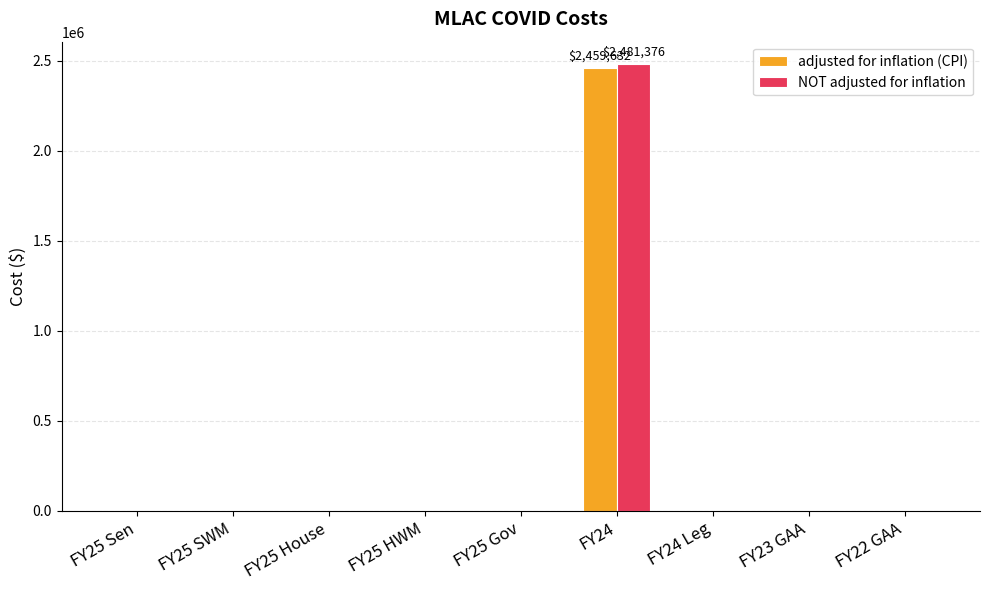

What is the sum of all adjusted for inflation (CPI) values?

2459632